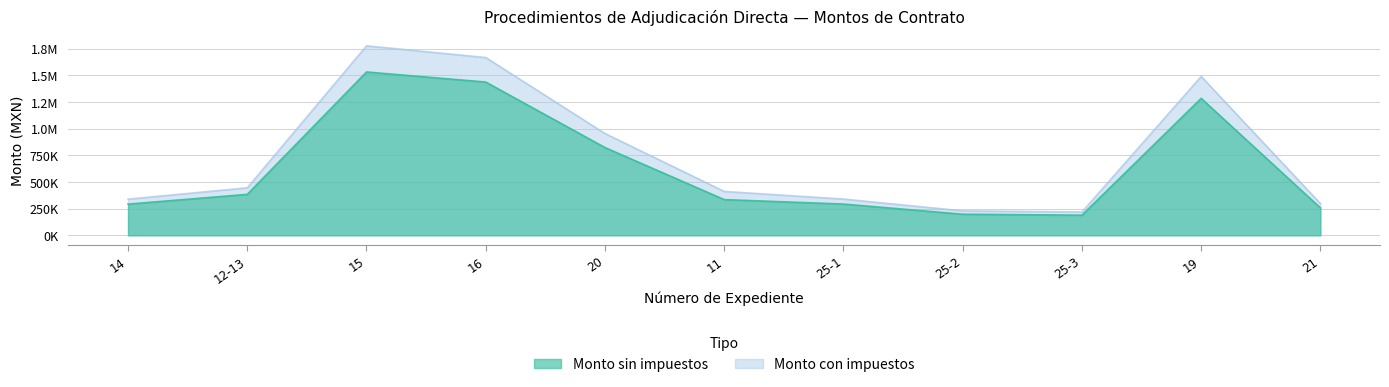

Is the value of Monto sin impuestos at 25-1 greater than the value of Monto con impuestos at 21?

No